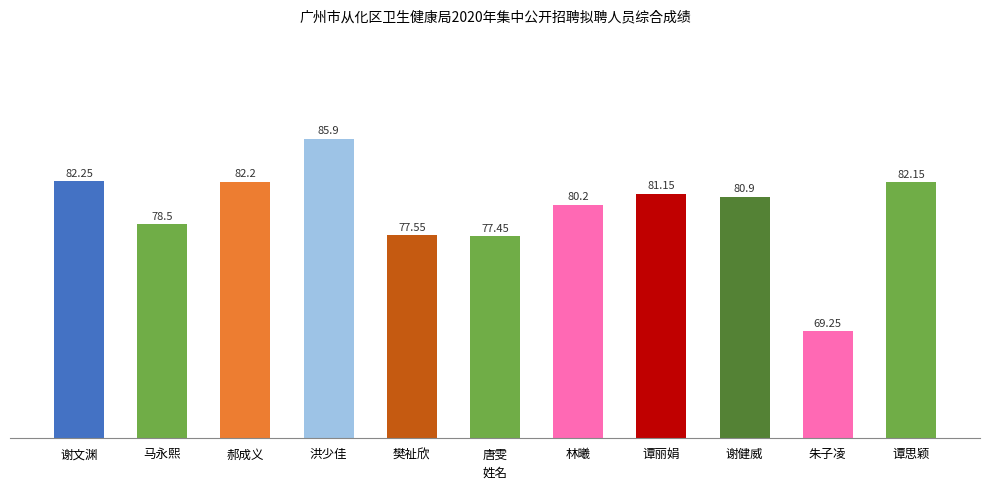

At which label does the data first exceed 80?

谢文渊